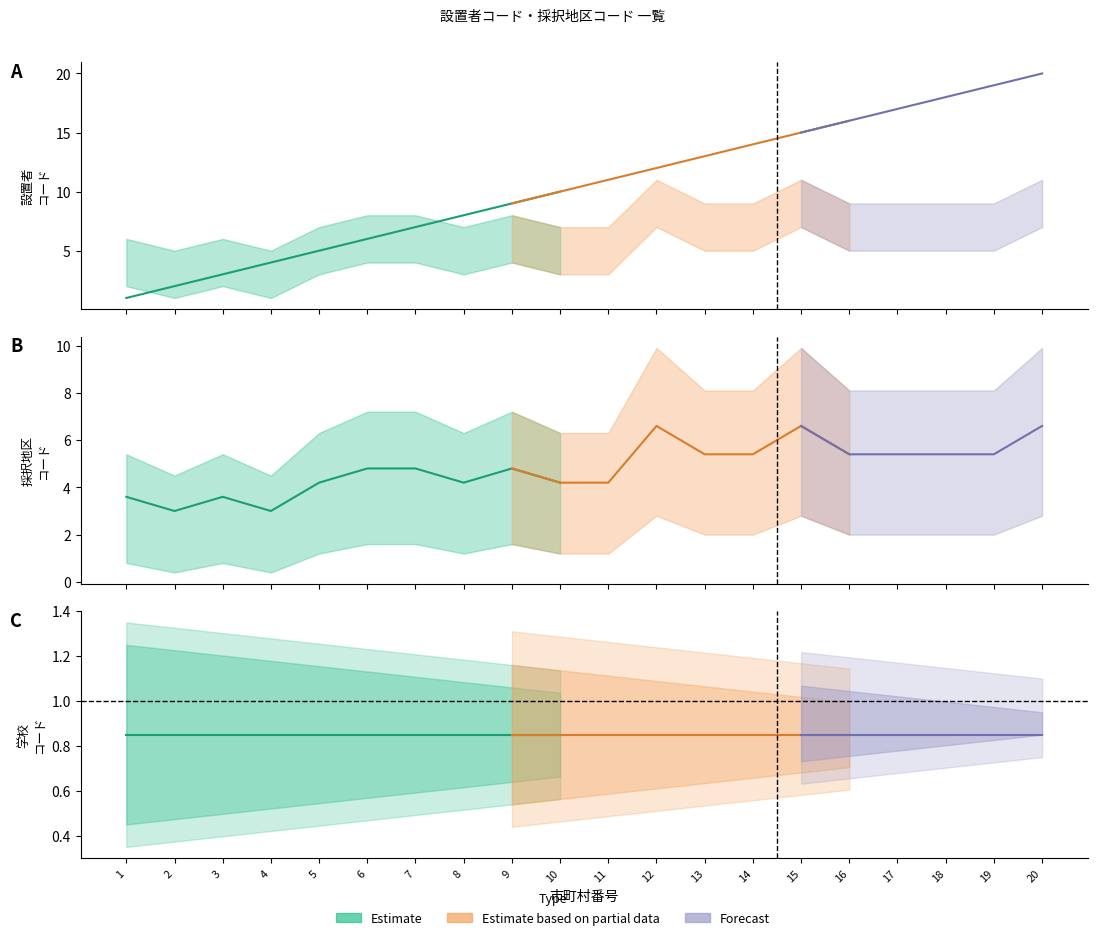

What is the value of the 設置者コード point at the 2nd from the left?

2